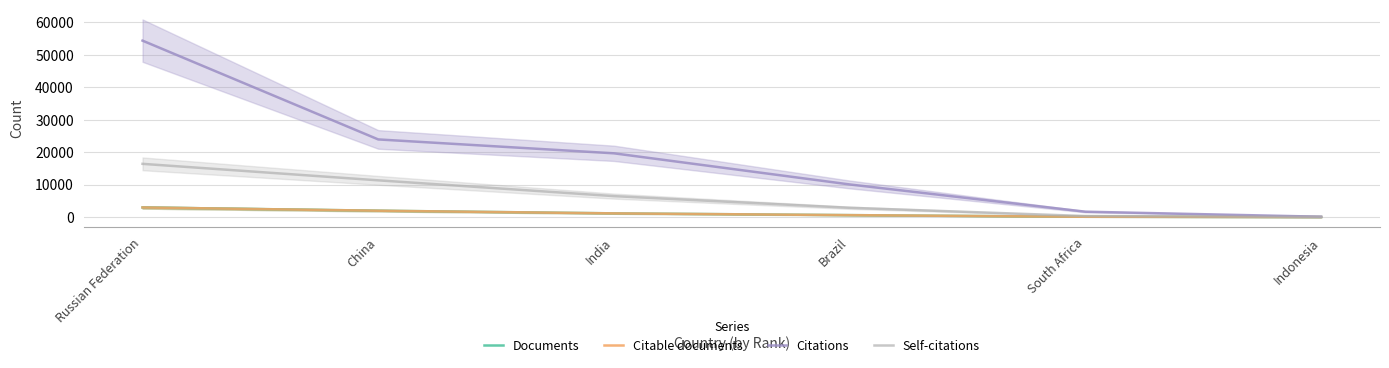

Between India and Russian Federation, which series saw the biggest shift?

Citations